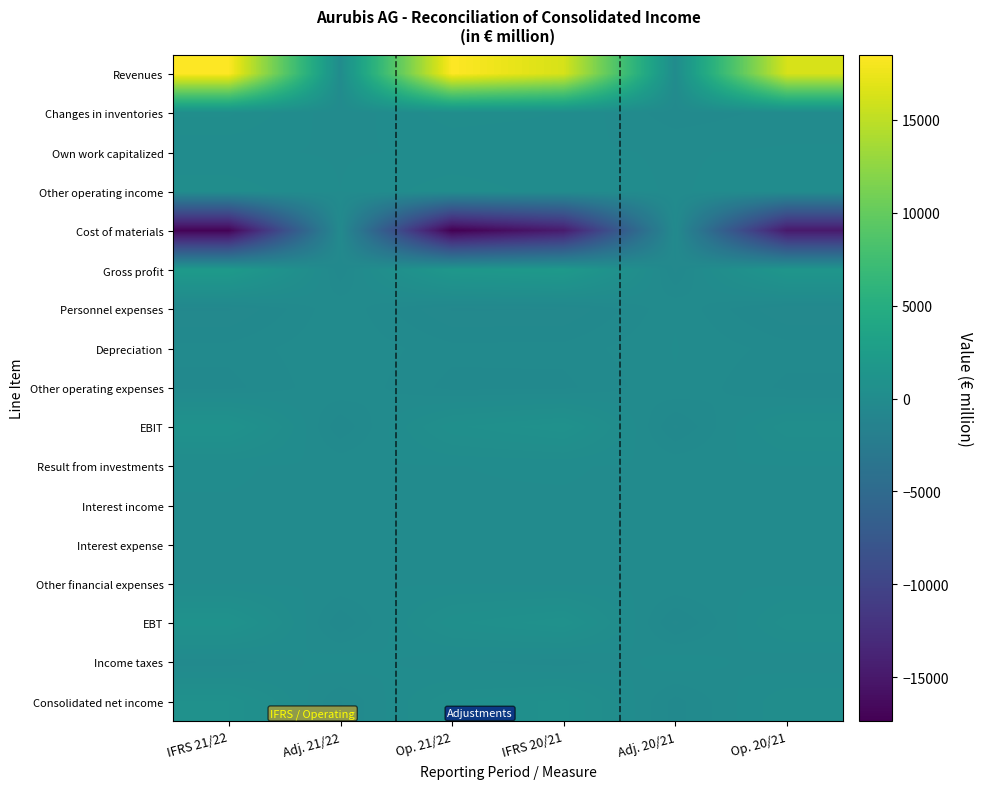

What is the minimum value shown in the chart?

-17377